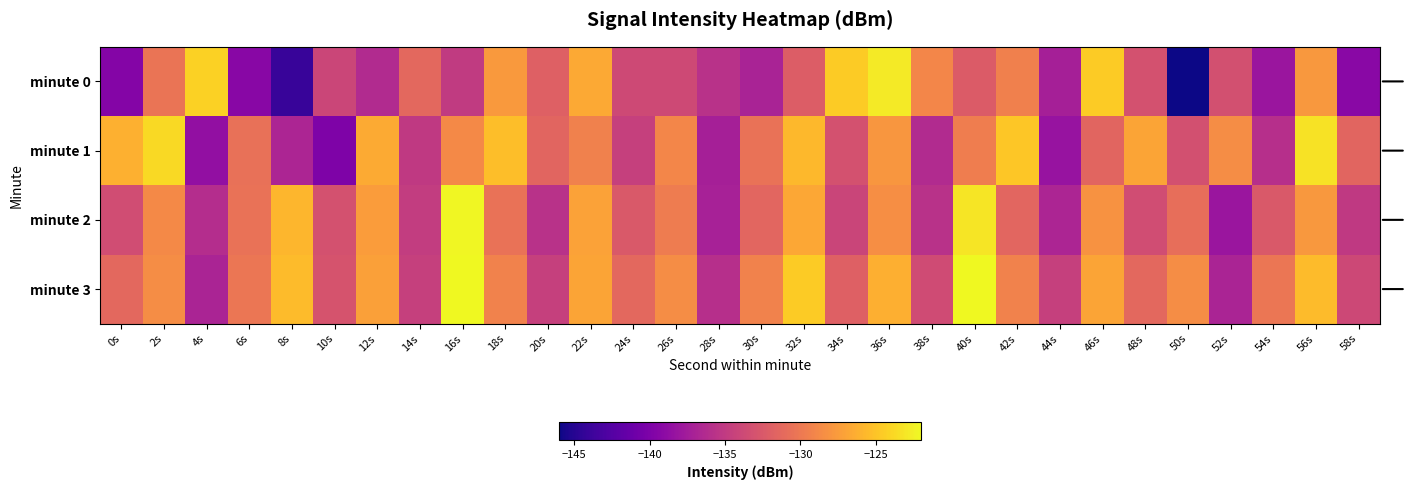

Rank the series by their maximum value, from highest to lowest.

minute 3, minute 2, minute 0, minute 1